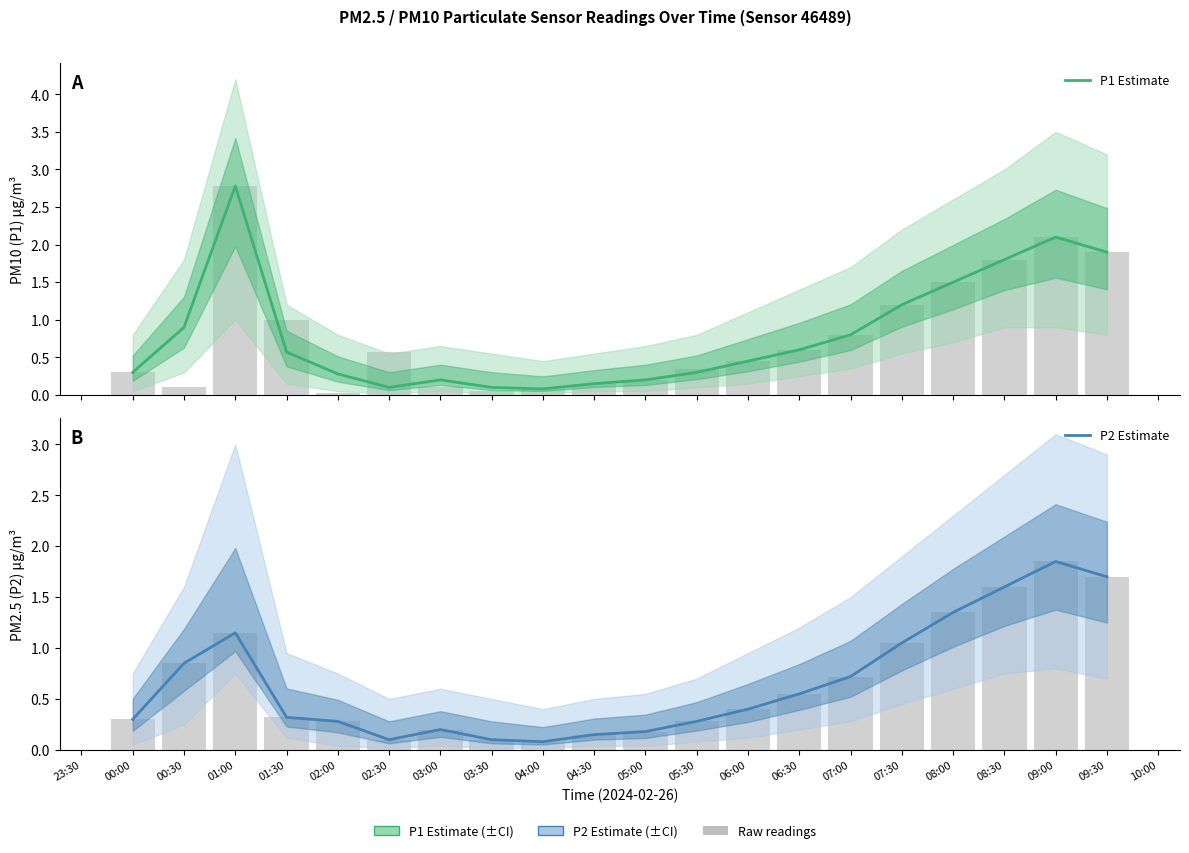

What is the approximate value of P2 Estimate at 04:00?

0.1